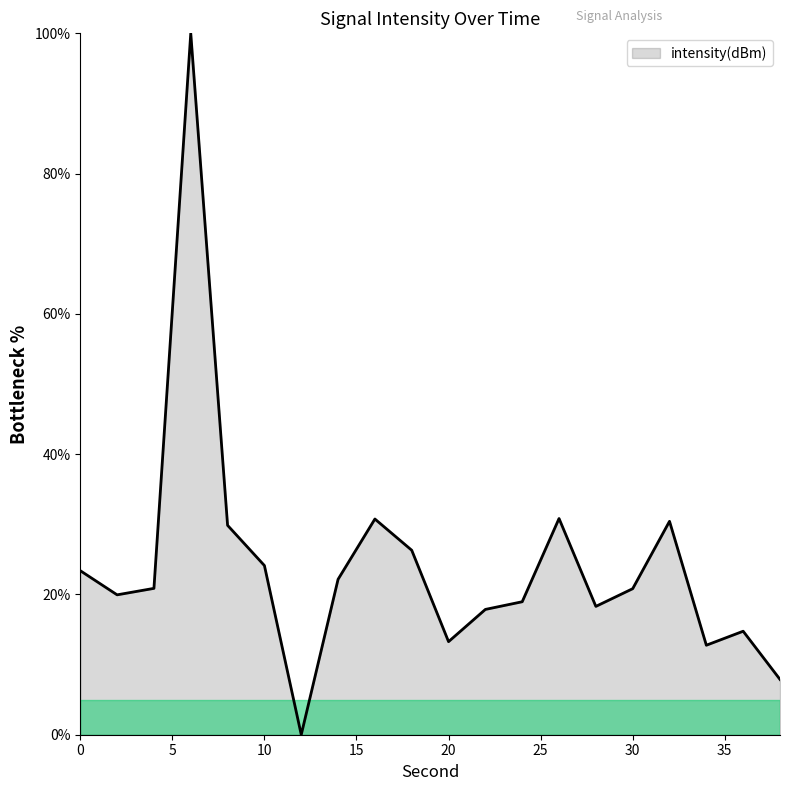

How many positive values are there?

19